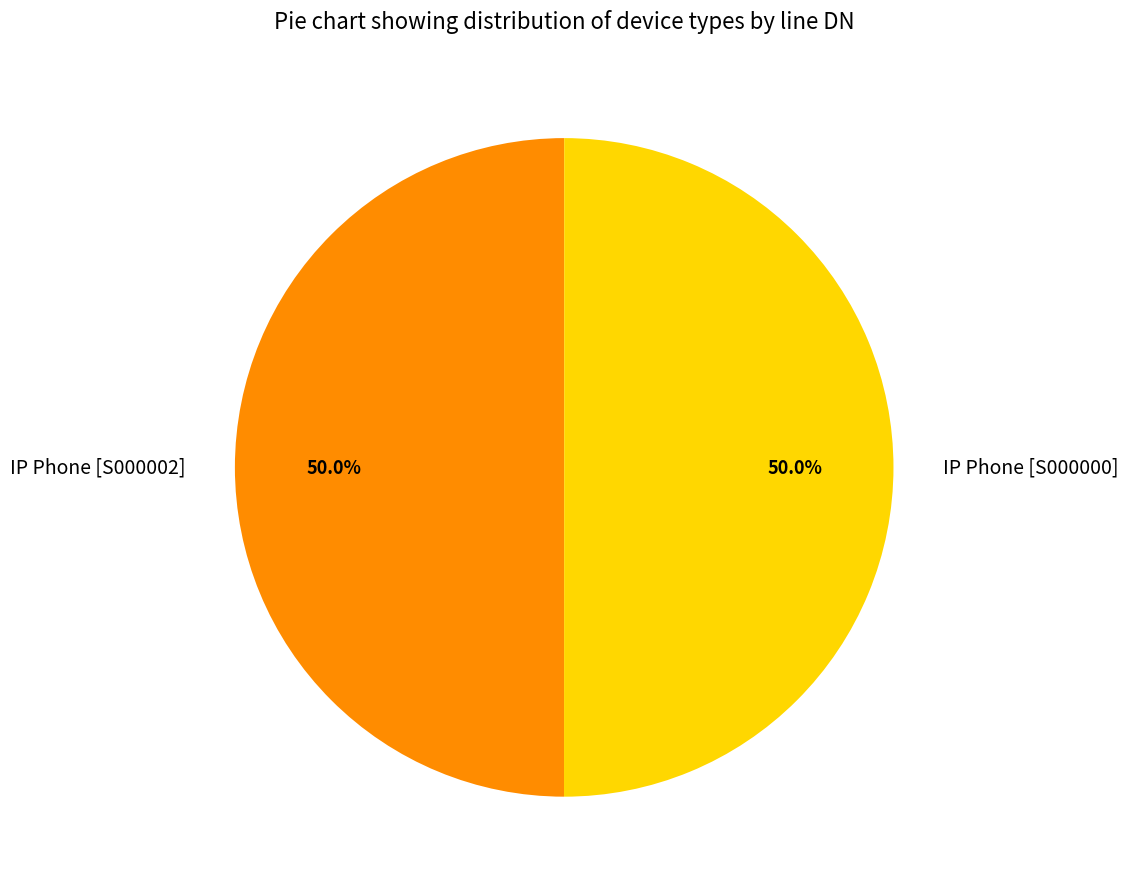

Is the sum of IP Phone [S000002] and IP Phone [S000000] greater than half?

Yes